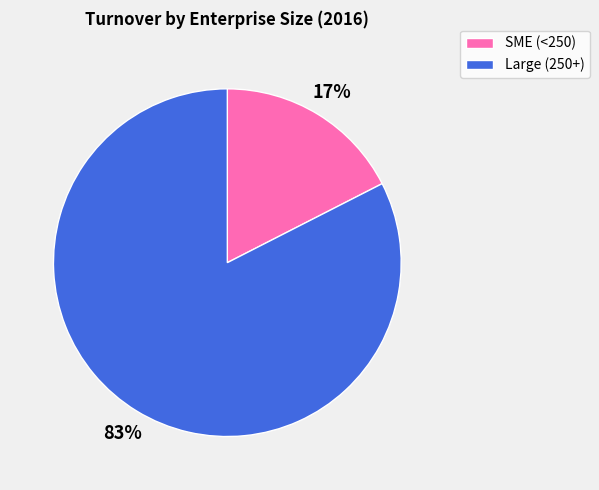

Between SME (<250) and Large (250+), which is larger?

Large (250+)